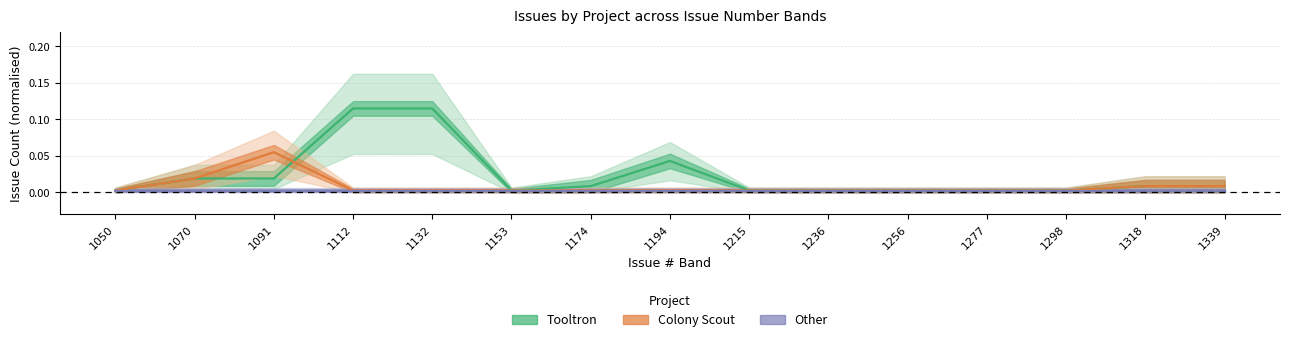

In Tooltron, how many points are lower than both neighbors (excluding endpoints)?

1